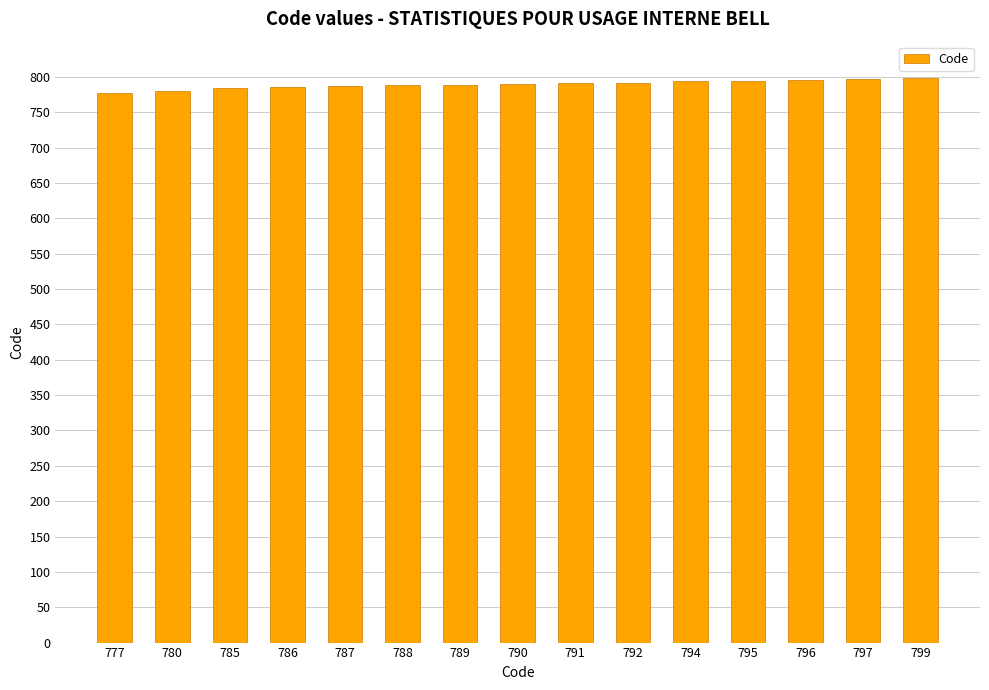

What is the ratio of the value at 799 to the value at 797?

1.0